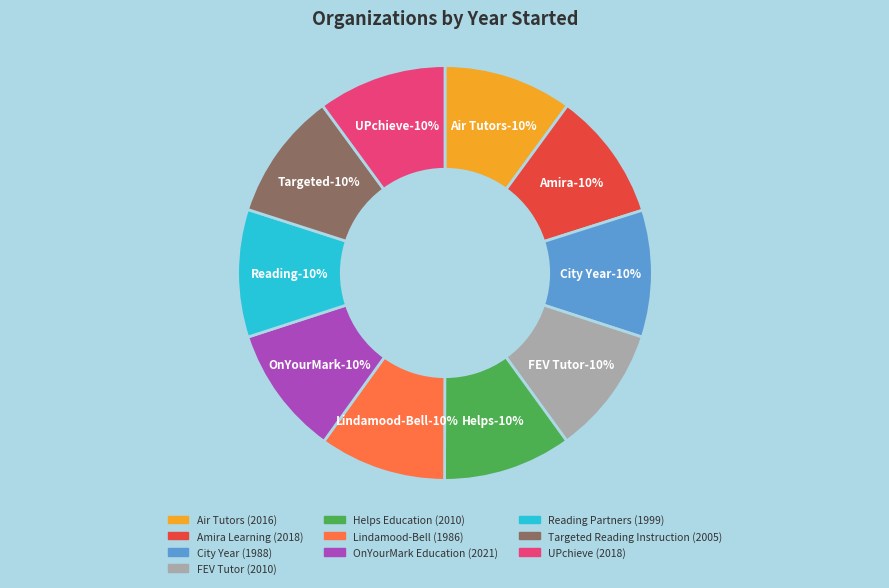

Rank the categories by value from lowest to highest.

Lindamood-Bell, City Year, Reading Partners, Targeted Reading Instruction, FEV Tutor, Helps Education, Air Tutors, Amira Learning, UPchieve, OnYourMark Education